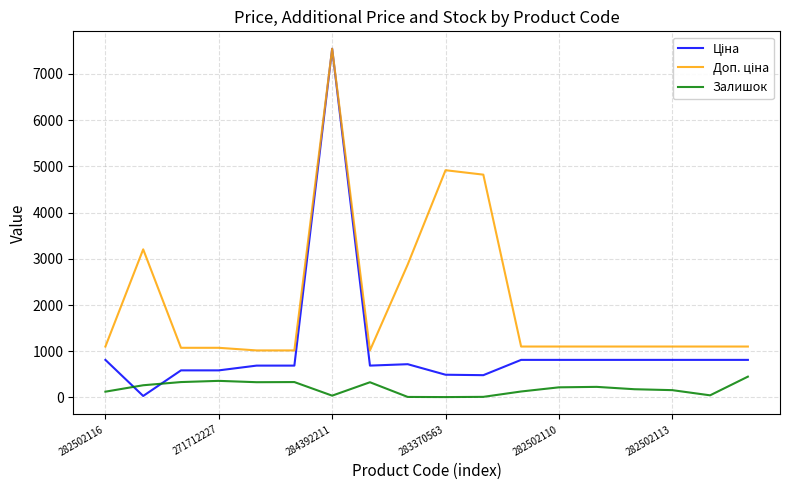

Does the chart have visible grid lines?

Yes